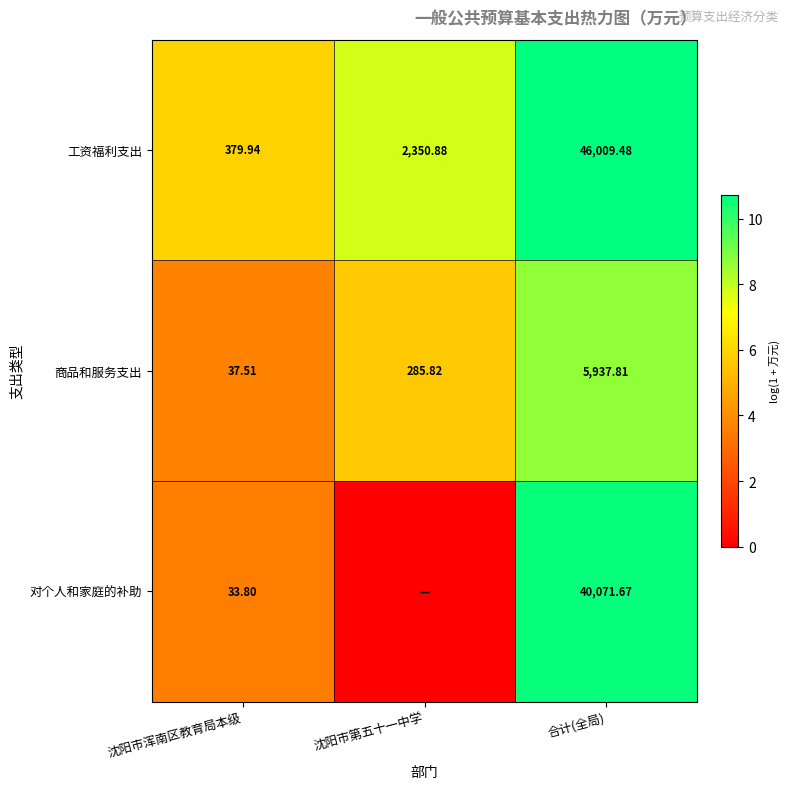

Where does the 工资福利支出 series first go above 2350?

沈阳市第五十一中学